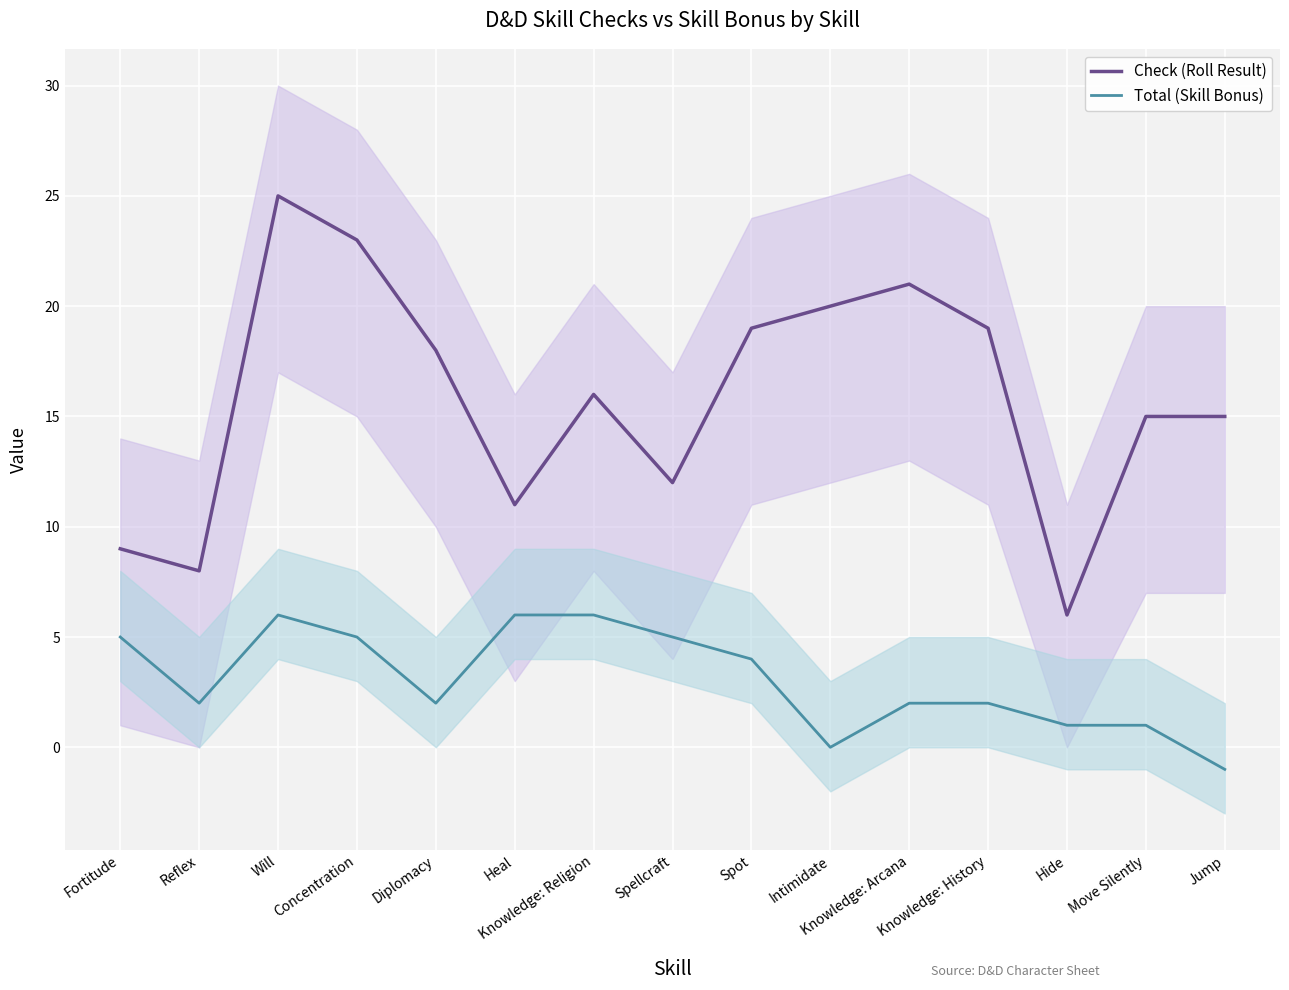

Reading right to left, list all the values displayed in this chart.

Check (Roll Result): Jump=15	Move Silently=15	Hide=6	Knowledge: History=19	Knowledge: Arcana=21	Intimidate=20	Spot=19	Spellcraft=12	Knowledge: Religion=16	Heal=11	Diplomacy=18	Concentration=23	Will=25	Reflex=8	Fortitude=9
Total (Skill Bonus): Jump=-1	Move Silently=1	Hide=1	Knowledge: History=2	Knowledge: Arcana=2	Intimidate=0	Spot=4	Spellcraft=5	Knowledge: Religion=6	Heal=6	Diplomacy=2	Concentration=5	Will=6	Reflex=2	Fortitude=5